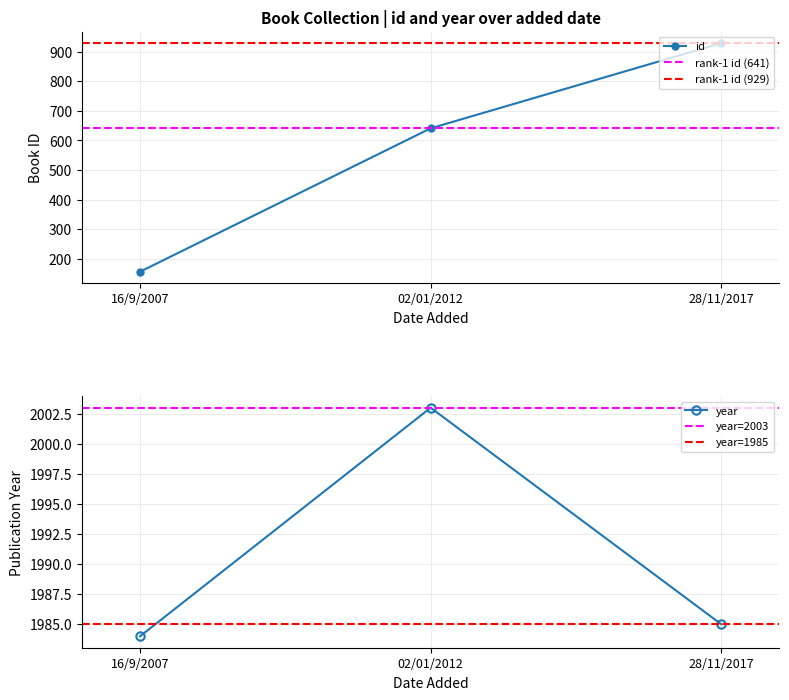

Rank the categories by id value from highest to lowest.

28/11/2017, 02/01/2012, 16/9/2007